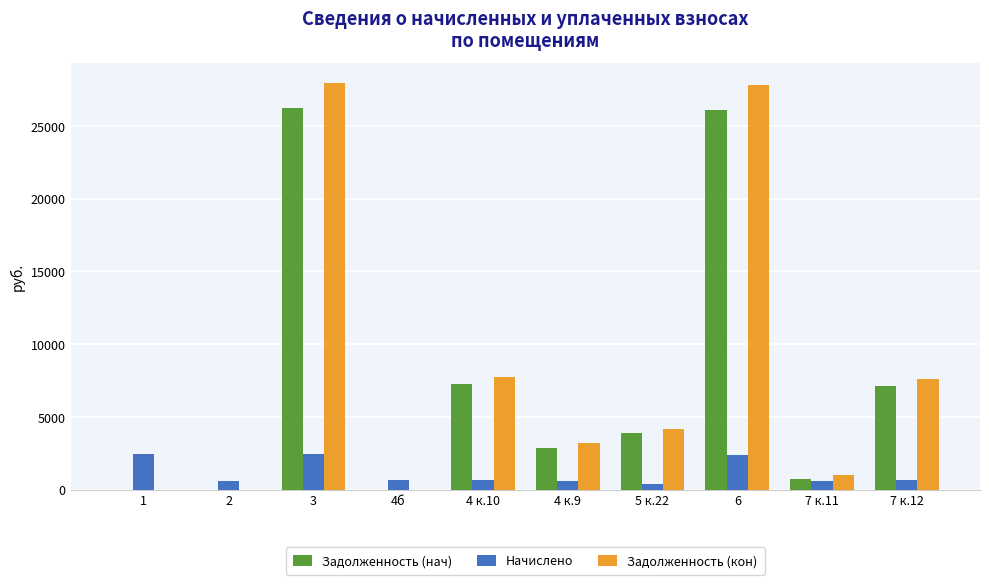

The value of Начислено at 6 is 2399.8. True or false?

True